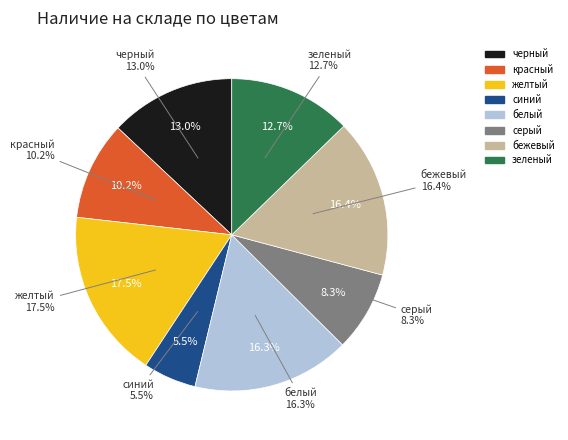

To the nearest percent, what portion does красный represent?

10%